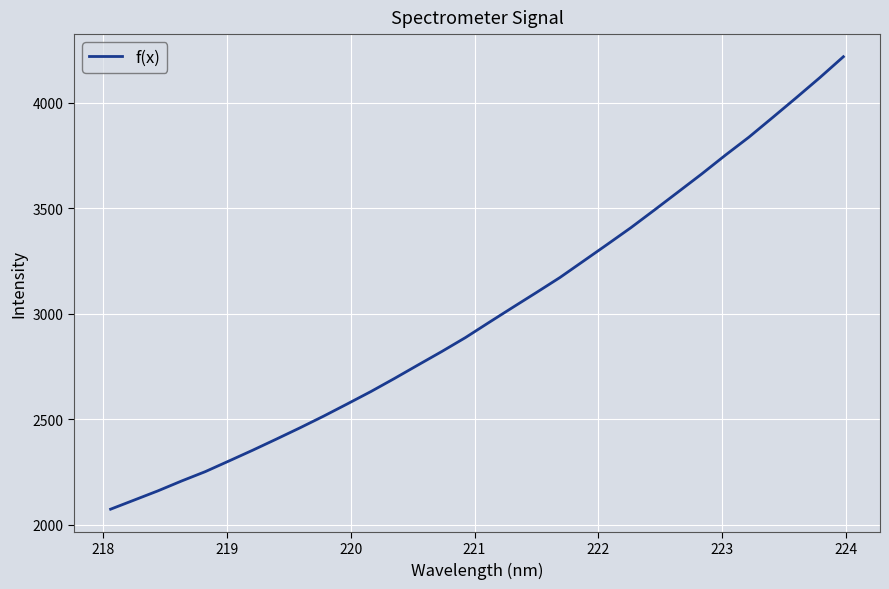

What is the difference between the maximum and minimum values?

2142.1